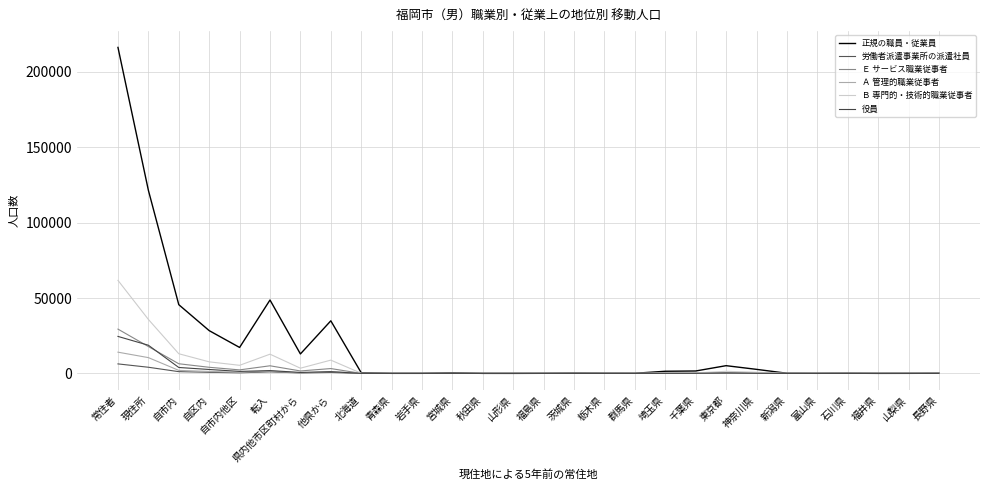

Between 東京都 and 富山県, which series saw the biggest shift?

正規の職員・従業員